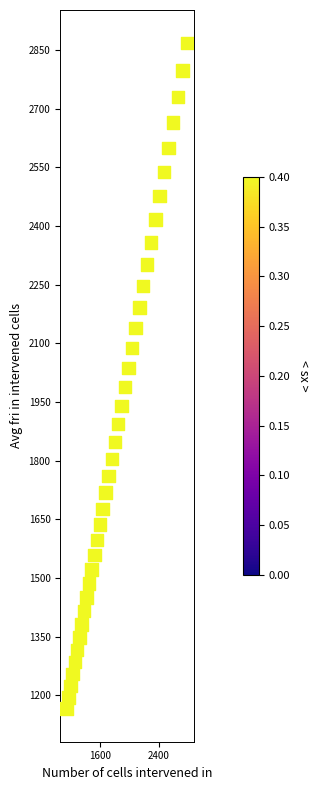

What is the range of Y values (max minus min)?

1700.3